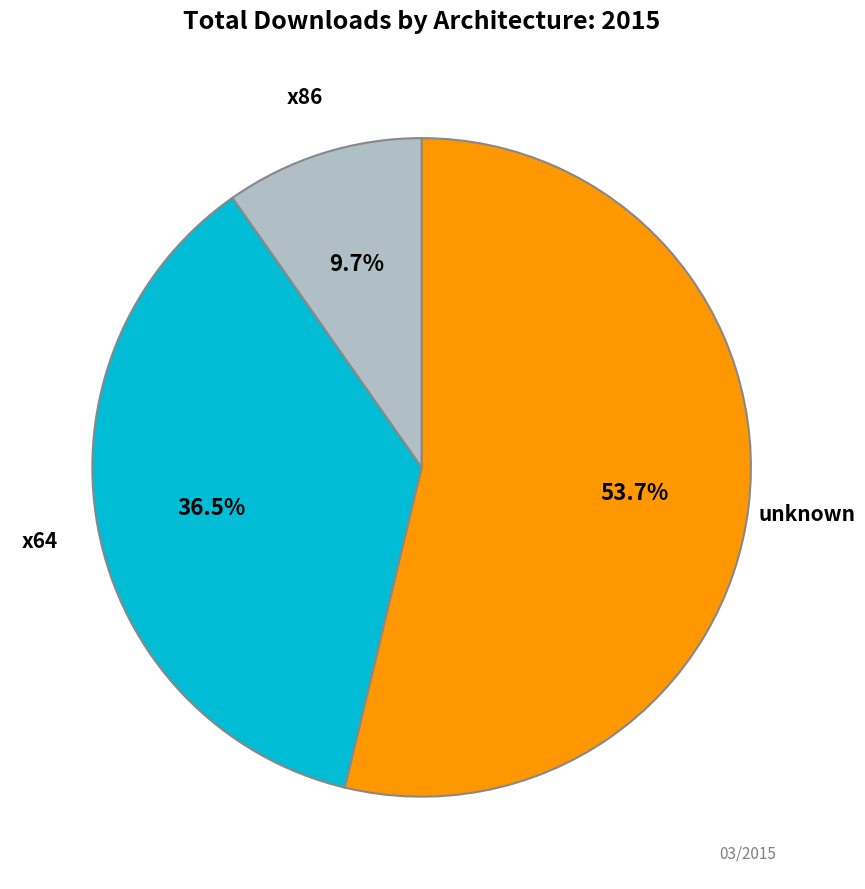

Is there any slice that represents more than half of the pie?

Yes